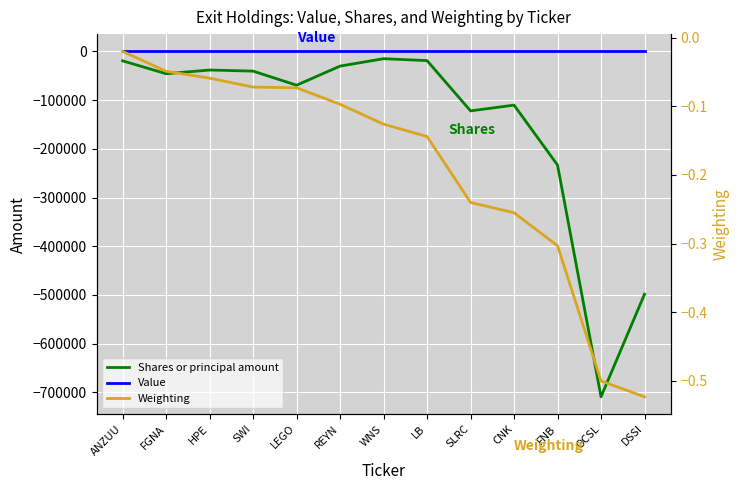

How many distinct data groups are displayed?

3